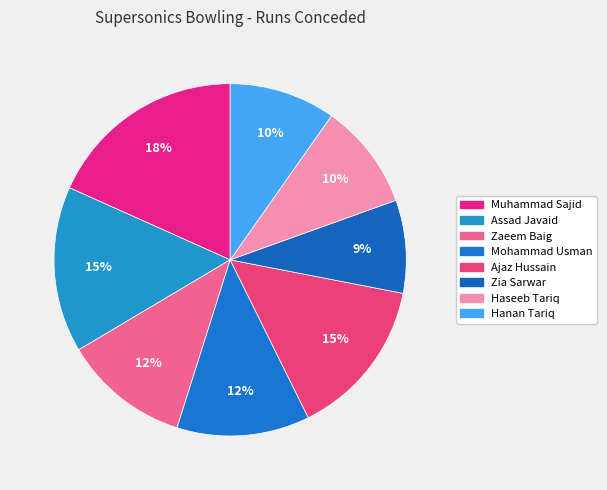

Count the number of slices in the pie.

8